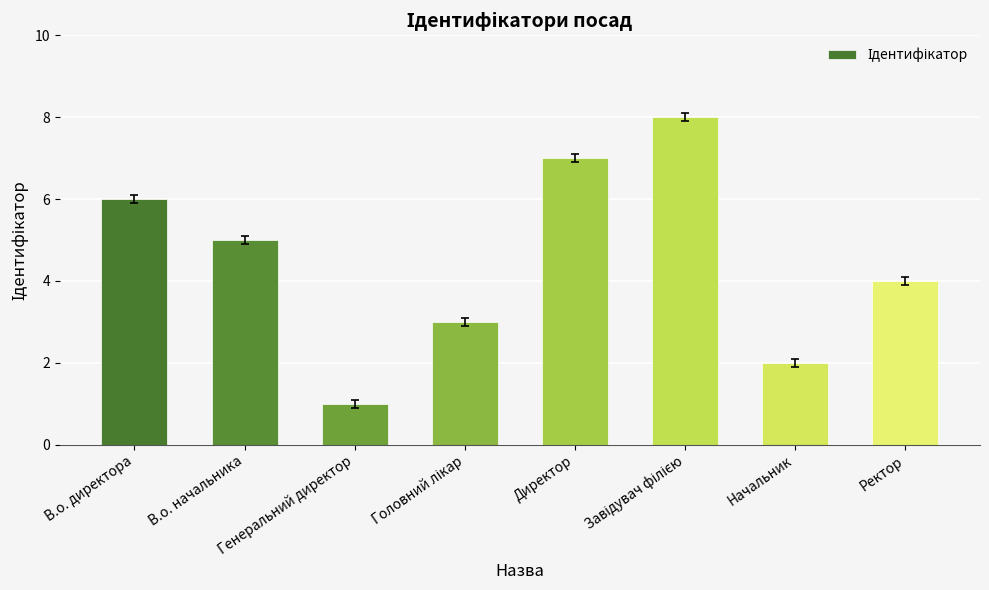

What is the minimum value shown in the chart?

1